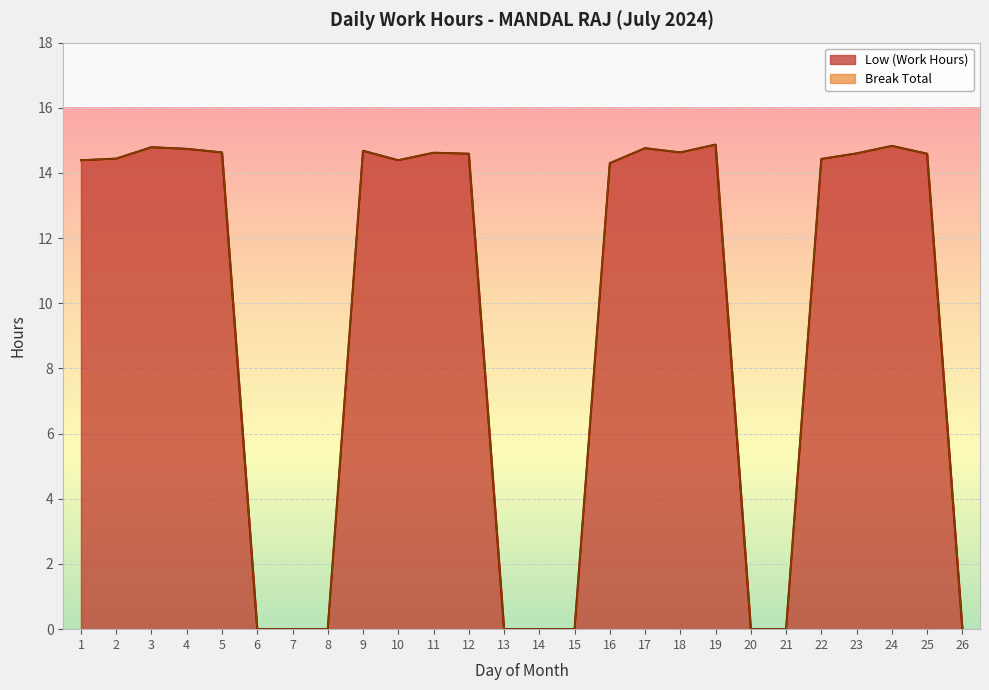

The value at 1 is 21.1. True or false?

False